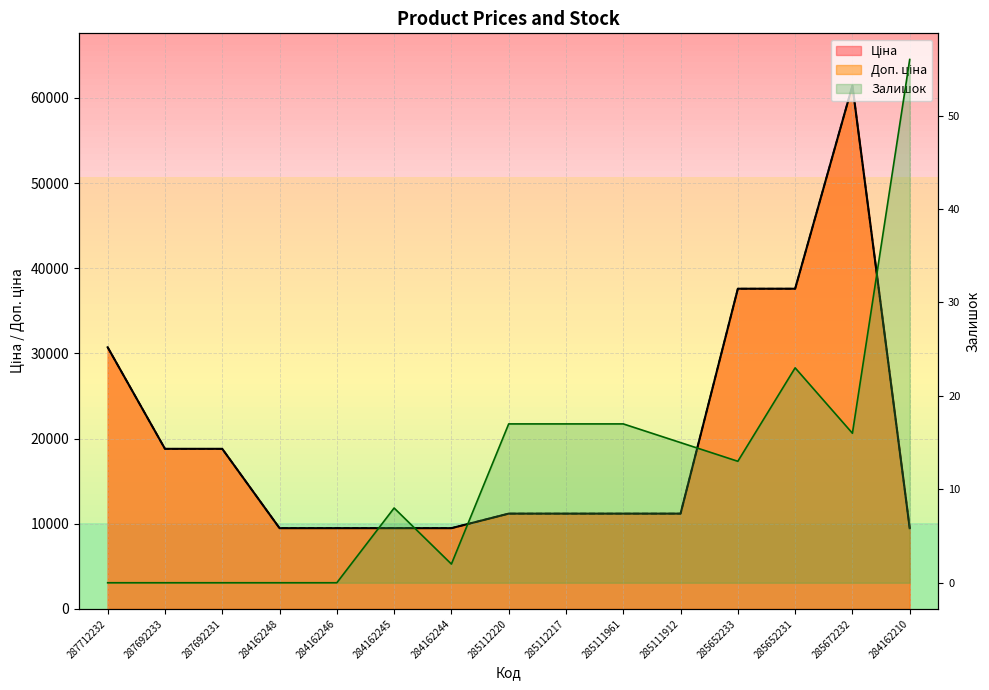

What is the difference between the maximum and second lowest values in the Доп. ціна series?

51954.2